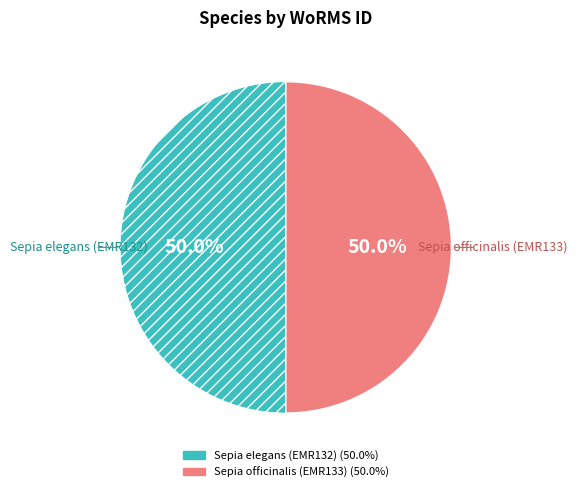

Approximately how many times larger is the value at Sepia elegans (EMR132) compared to Sepia officinalis (EMR133)?

1.0